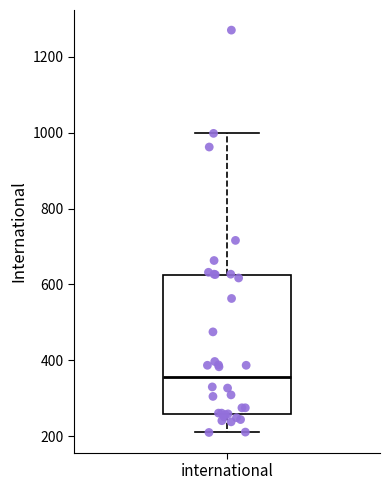

Where does the lower whisker of the box for international end on the y-axis? The values are not printed on the chart, so give them approximately, as read against the axis.

220